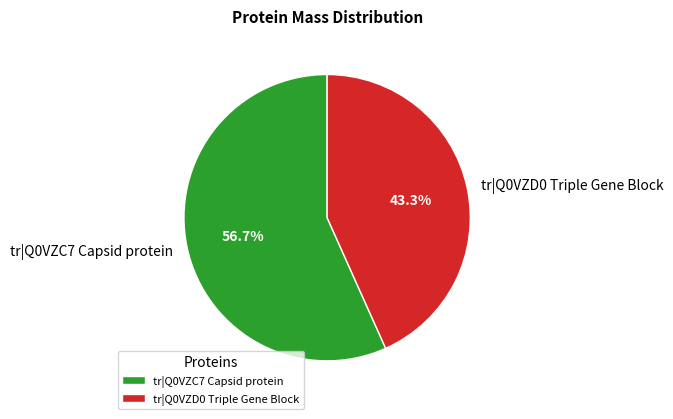

Is it true that tr|Q0VZD0 Triple Gene Block is 37% of the pie?

False